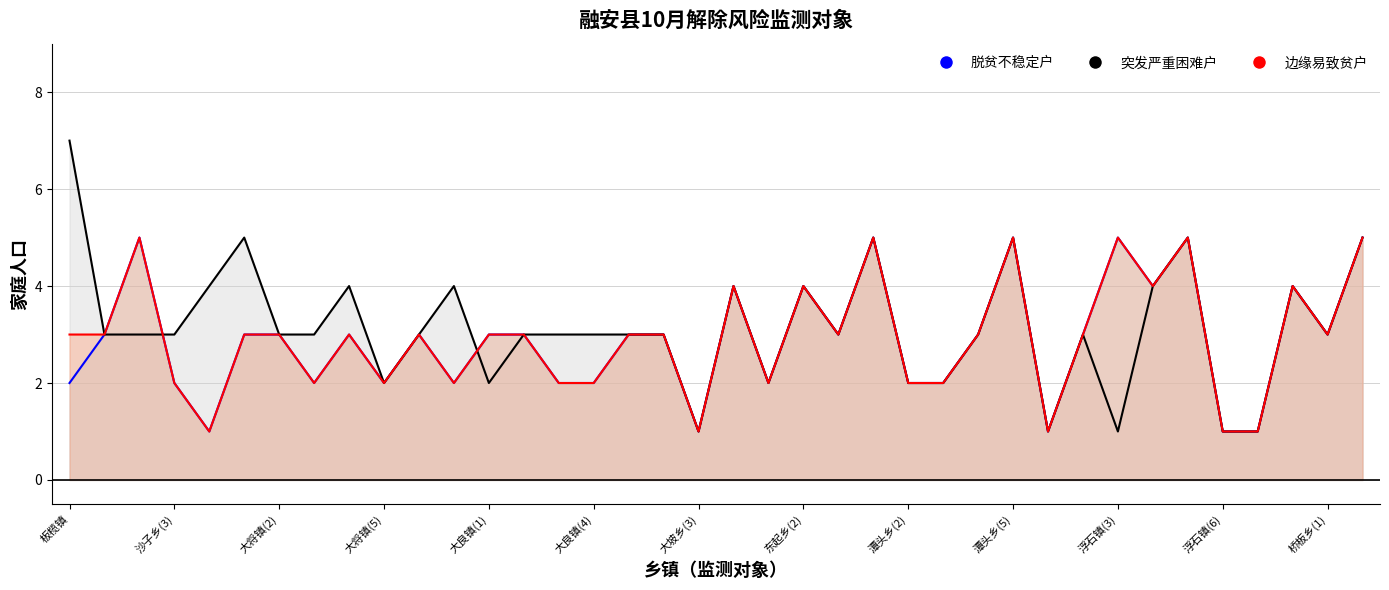

Where is the first local maximum for 脱贫不稳定户?

沙子乡(2)